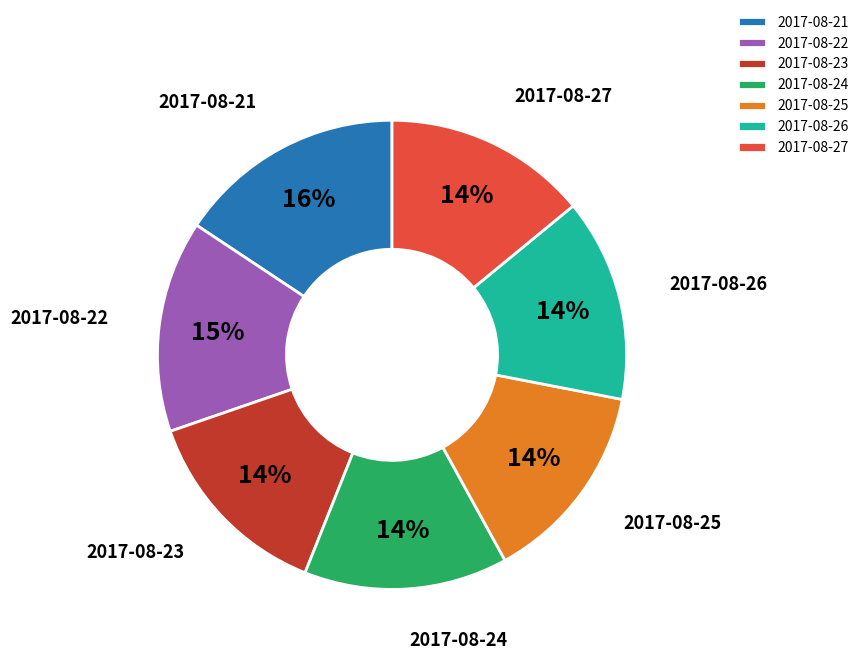

Is there any slice that represents more than half of the pie?

No